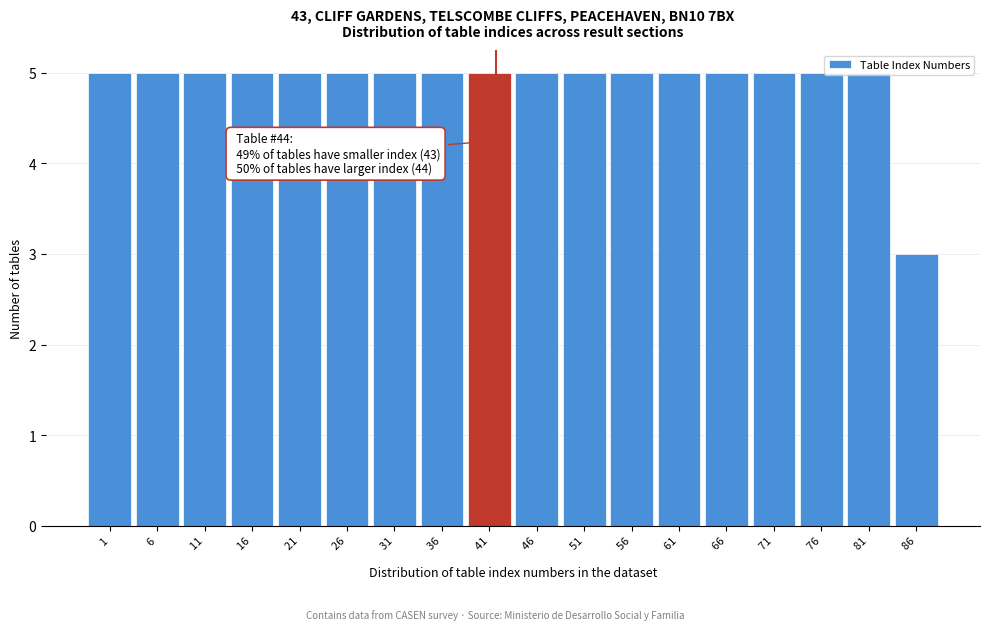

Which category has the lowest value across all series?

  86